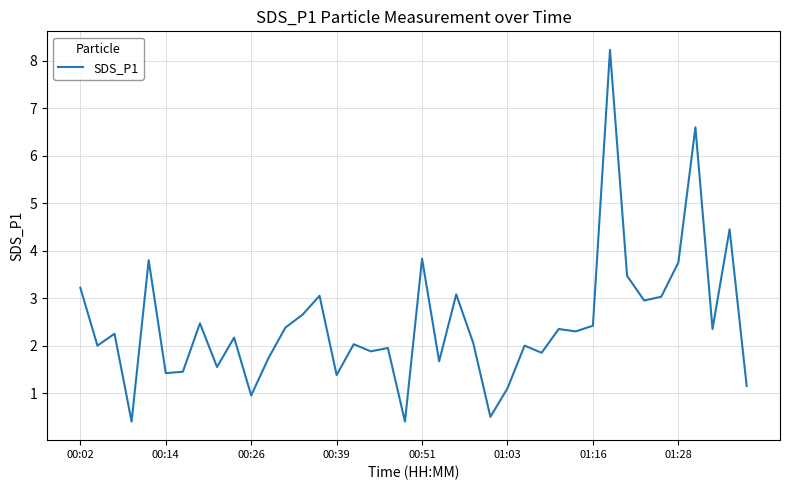

What is the smallest value displayed?

0.4